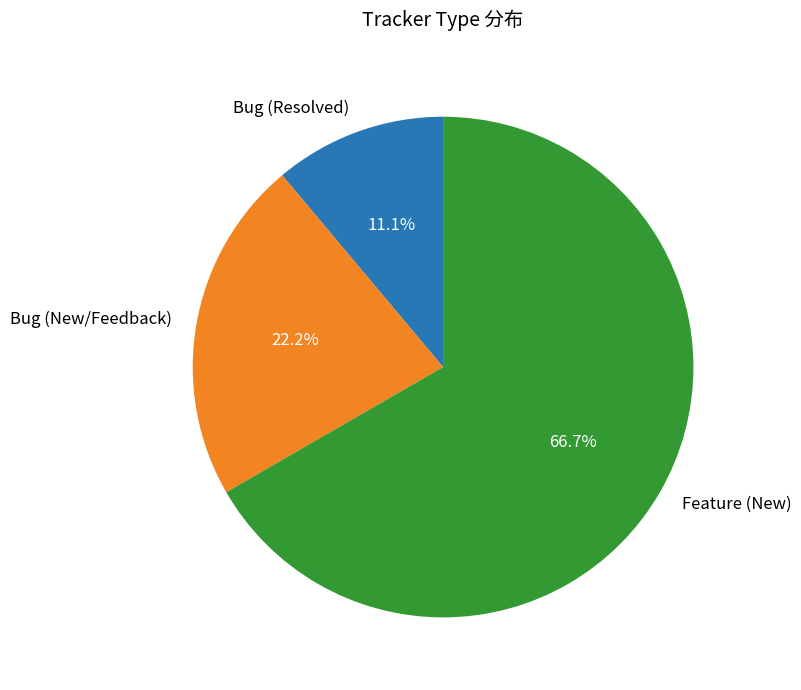

Which has a higher value, Feature (New) or Bug (Resolved)?

Feature (New)